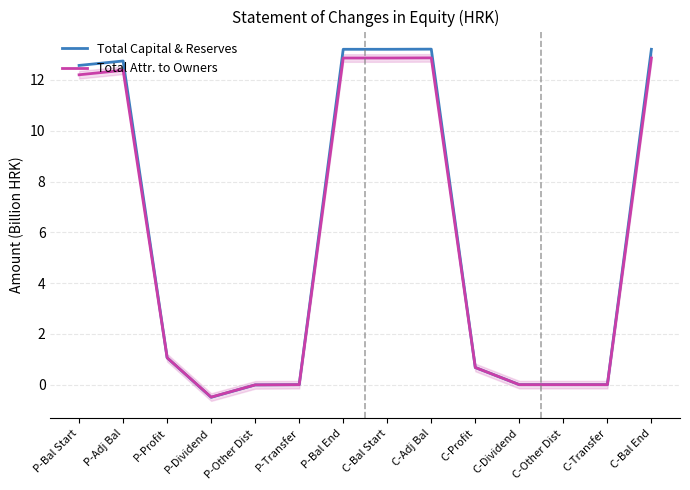

List the series in order of their overall mean, highest first.

Total Capital & Reserves, Total Attr. to Owners